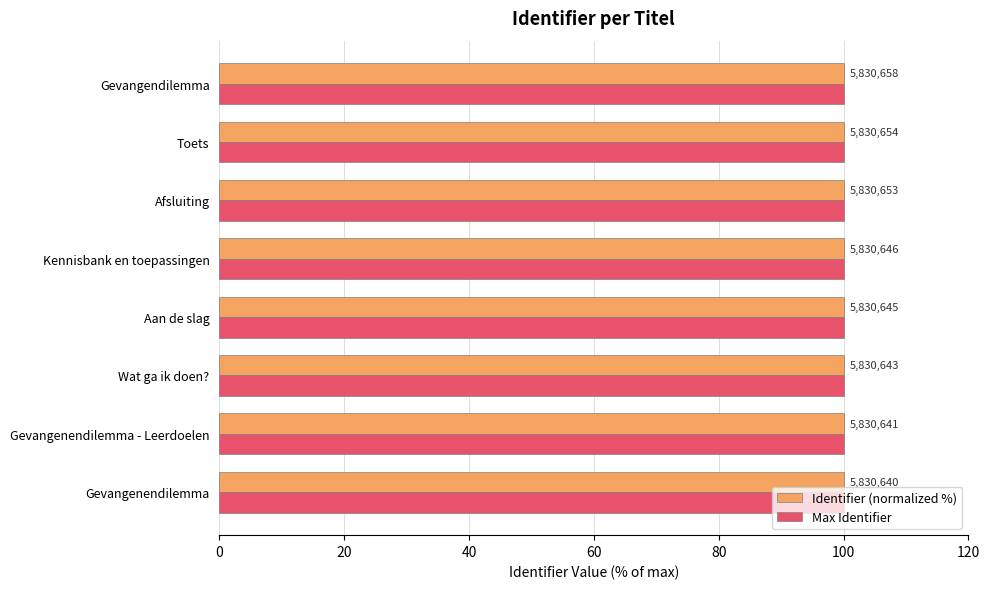

What is the value of the Identifier (normalized %) bar at the 3rd from the left?

100.0